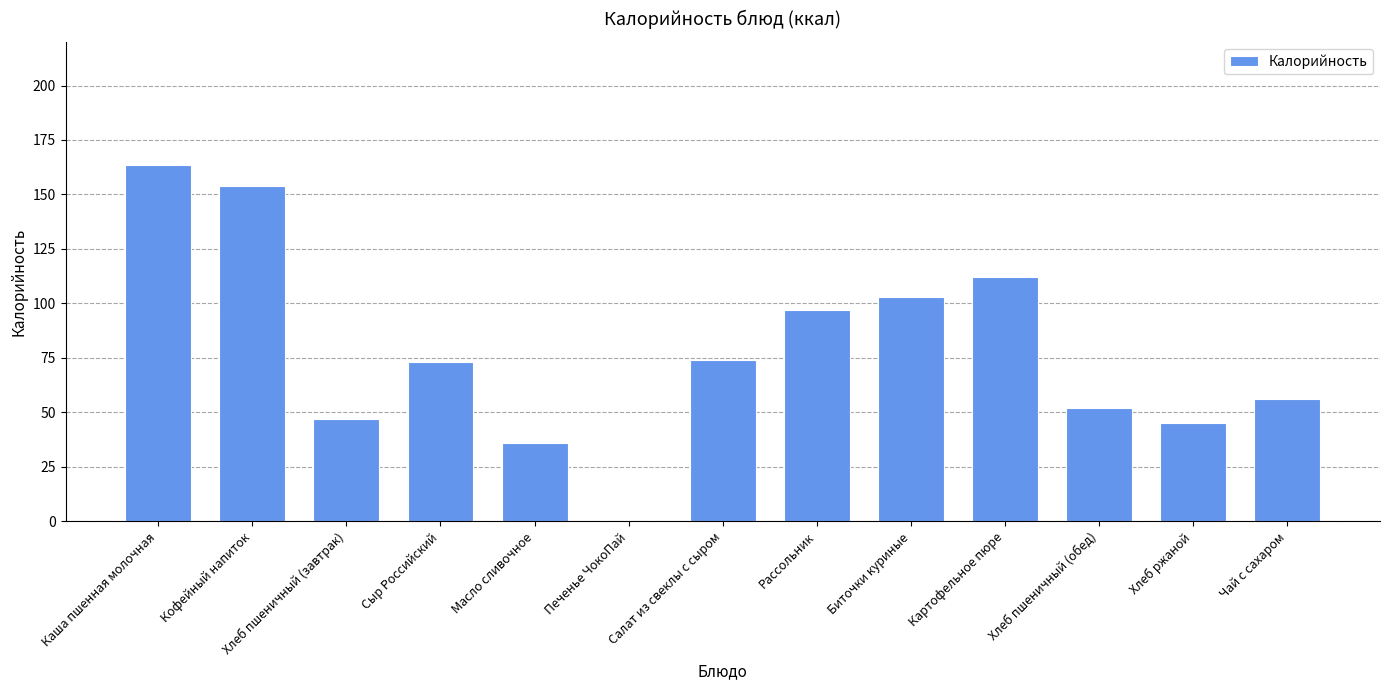

Approximately how many times larger is the value at Каша пшенная молочная compared to Биточки куриные?

1.6